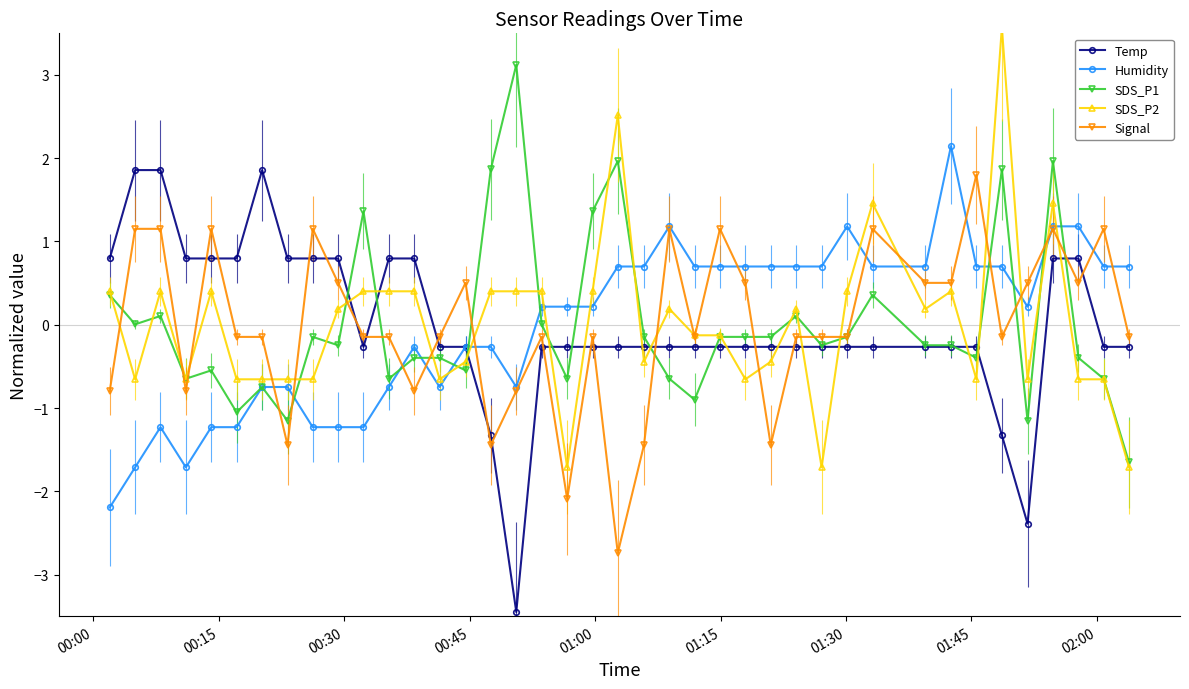

What is the minimum value for Signal?

-2.7